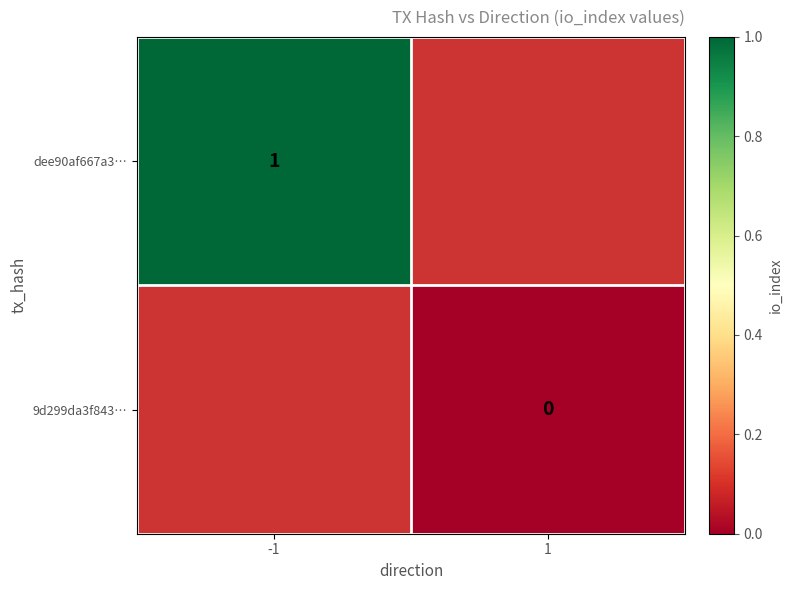

Which label corresponds to the largest value in the chart?

-1